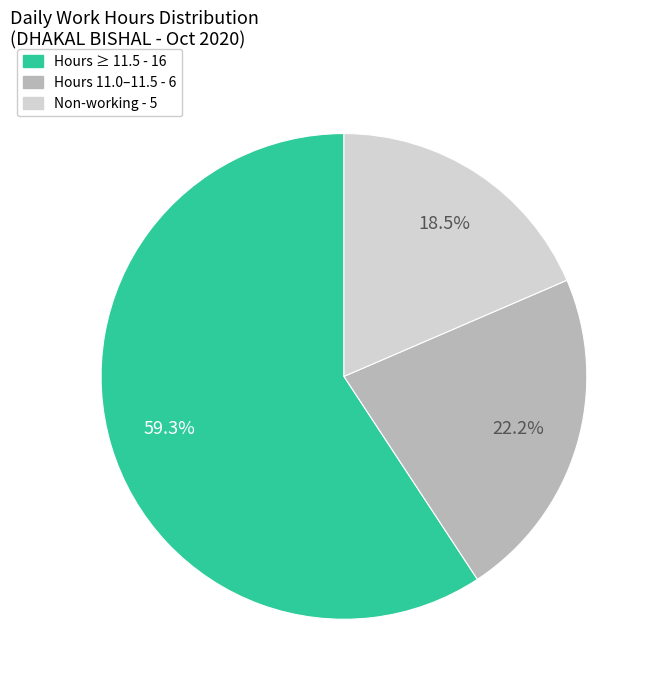

Does any single category account for the majority?

Yes